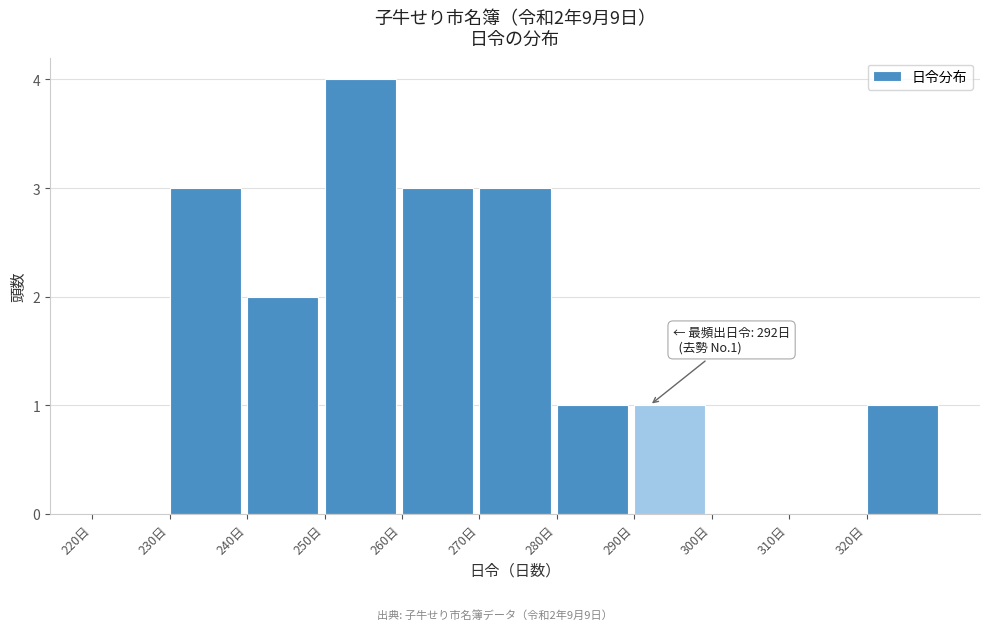

Over which range of the x-axis is the bar tallest?

250 to 260